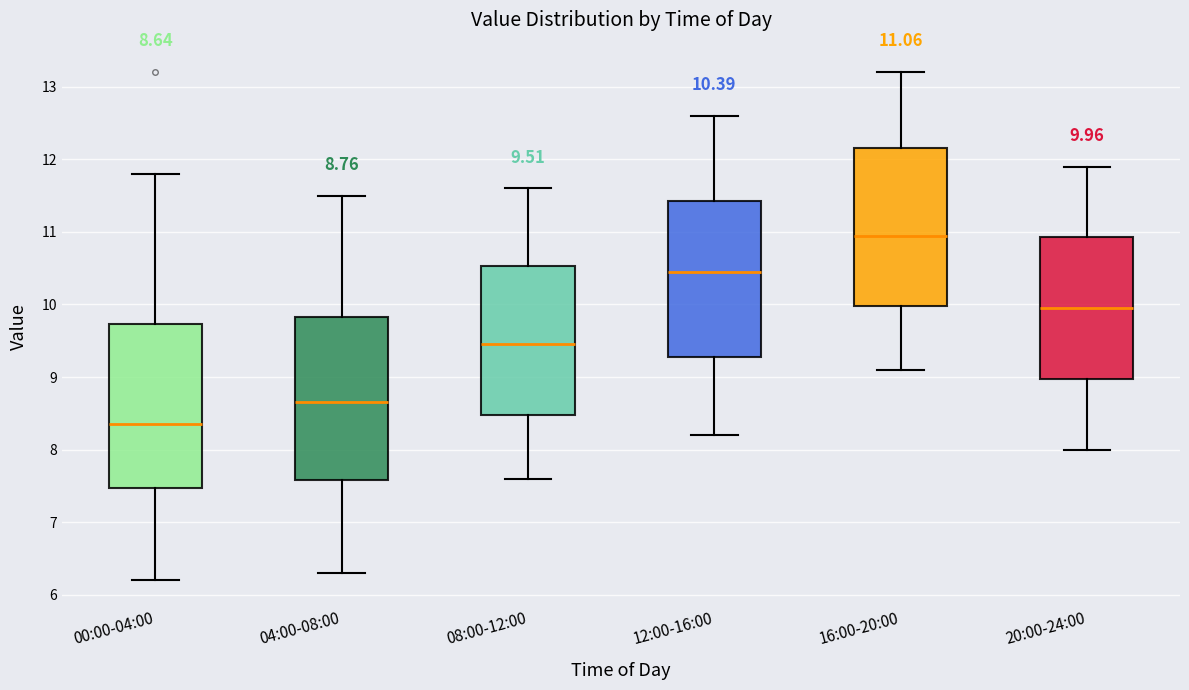

Which box has the highest median line?

16:00-20:00